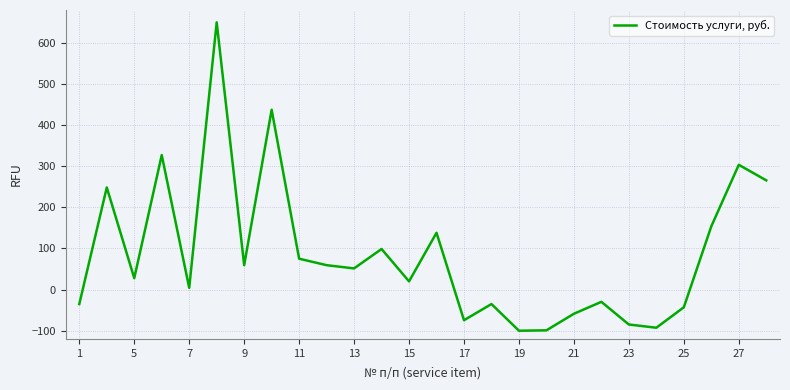

What is the minimum value shown in the chart?

-100.0